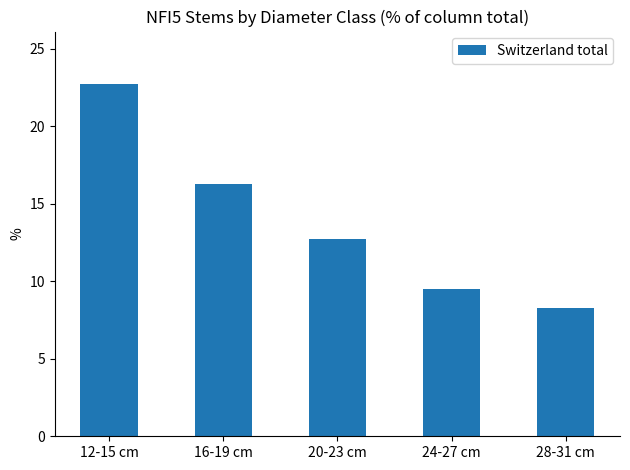

At which label is the value closest to 15?

16-19 cm